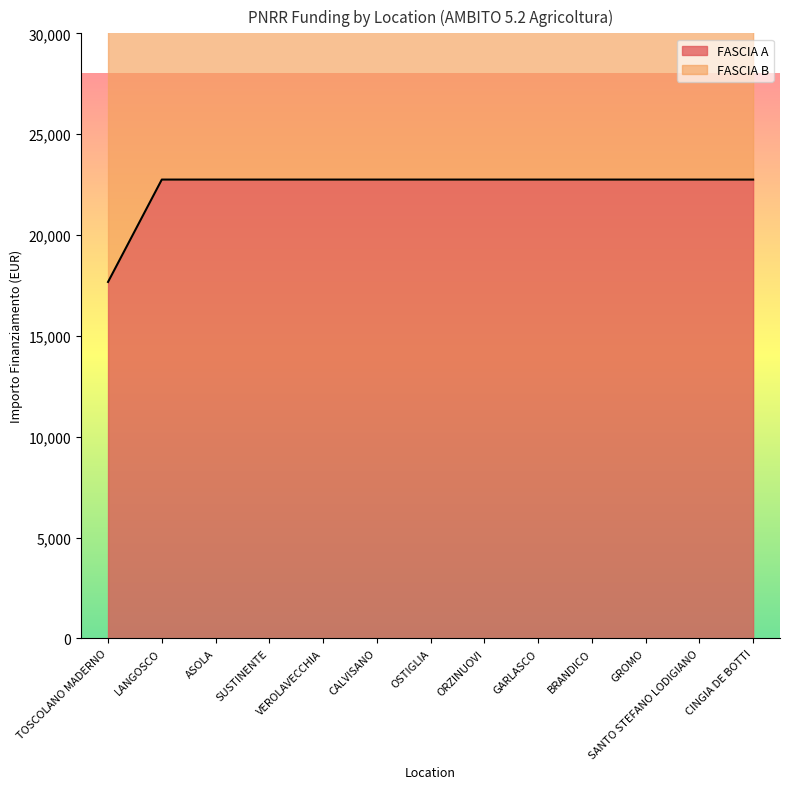

Reading left to right, what are all the values shown in this chart?

TOSCOLANO MADERNO=17674.8	LANGOSCO=22750.0	ASOLA=22750.0	SUSTINENTE=22750.0	VEROLAVECCHIA=22750.0	CALVISANO=22750.0	OSTIGLIA=22750.0	ORZINUOVI=22750.0	GARLASCO=22750.0	BRANDICO=22750.0	GROMO=22750.0	SANTO STEFANO LODIGIANO=22750.0	CINGIA DE BOTTI=22750.0